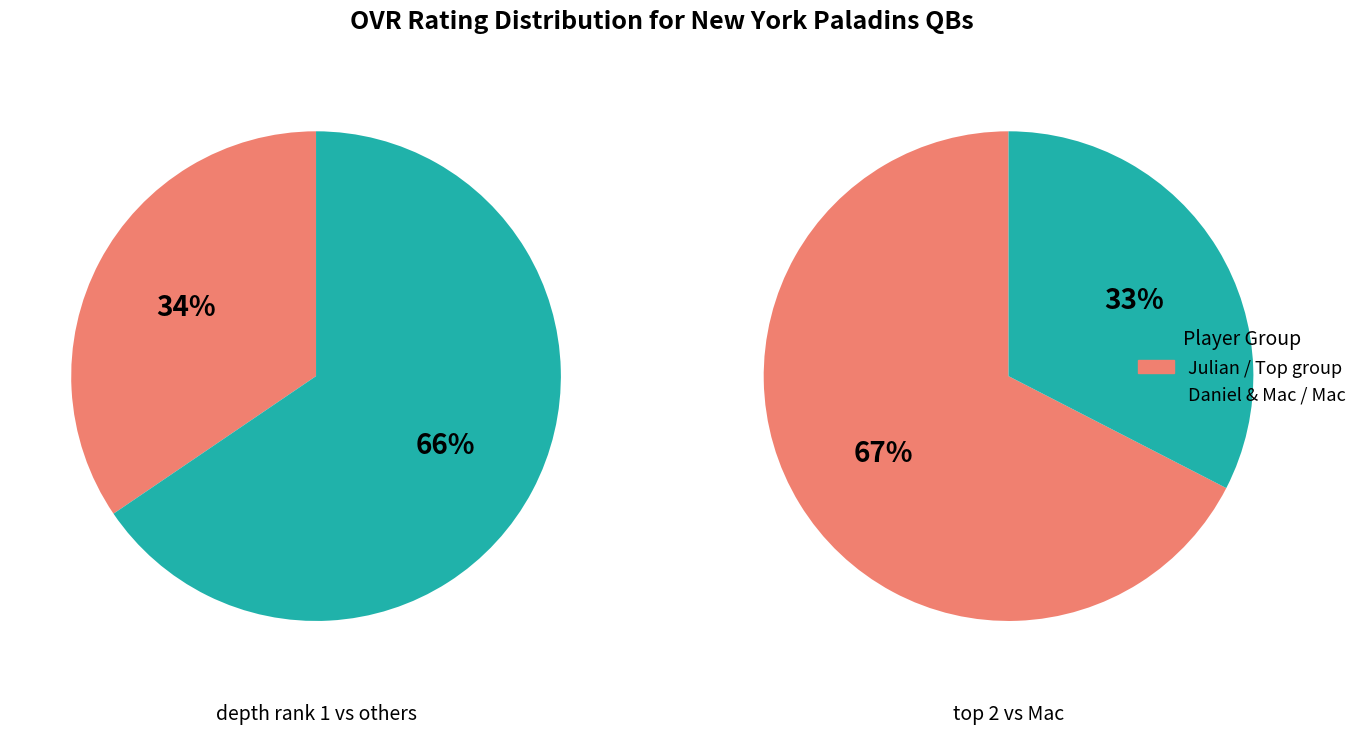

What percentage is NOT represented by Mac?

67.4%